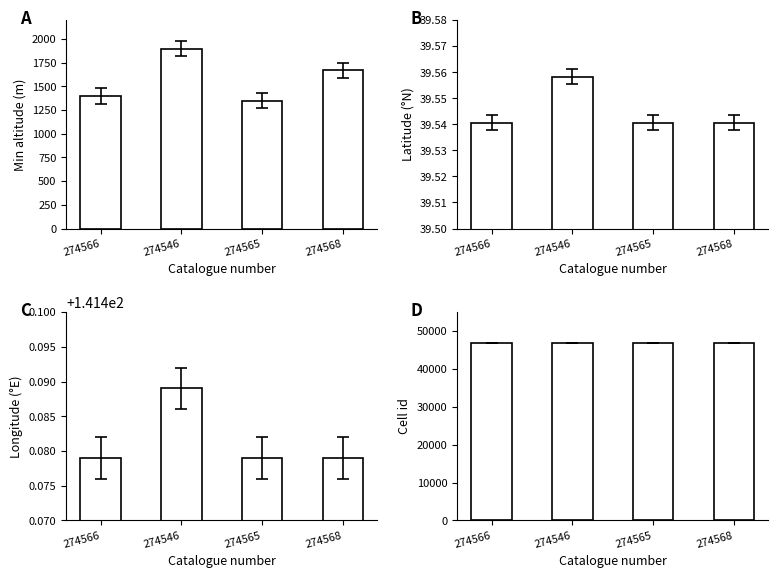

The value of Latitude at 274565 is 39.5. True or false?

True